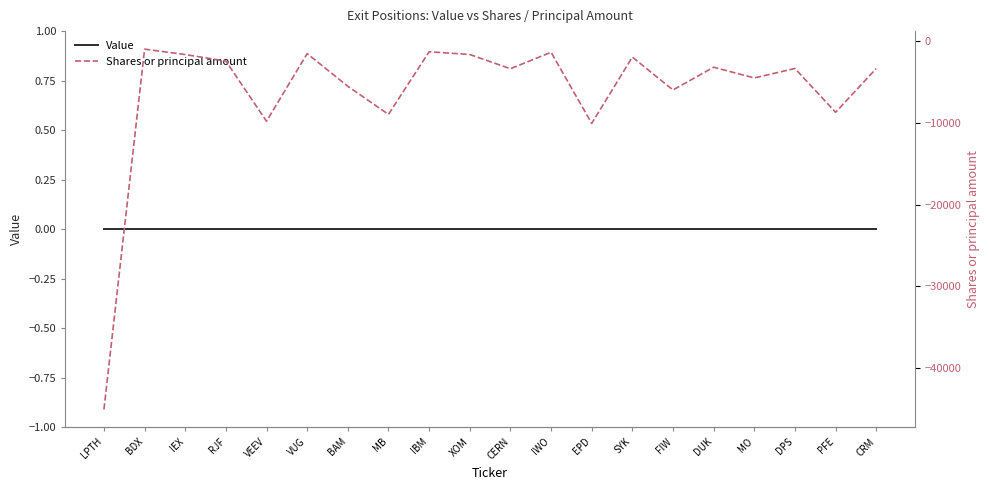

What position from the left is FIW?

15